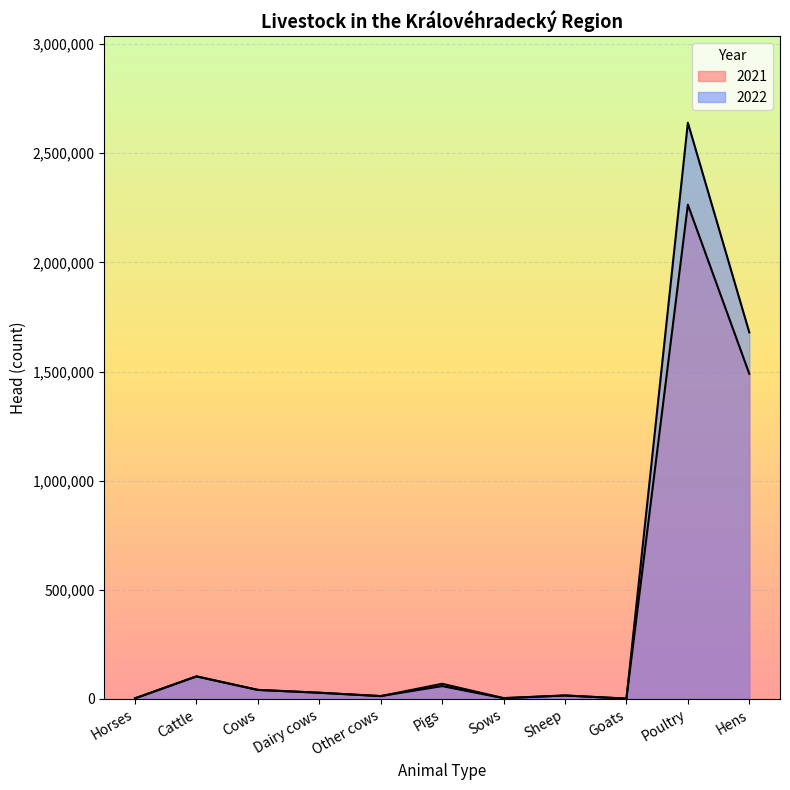

Rank the series at Sows from lowest to highest value.

2022, 2021